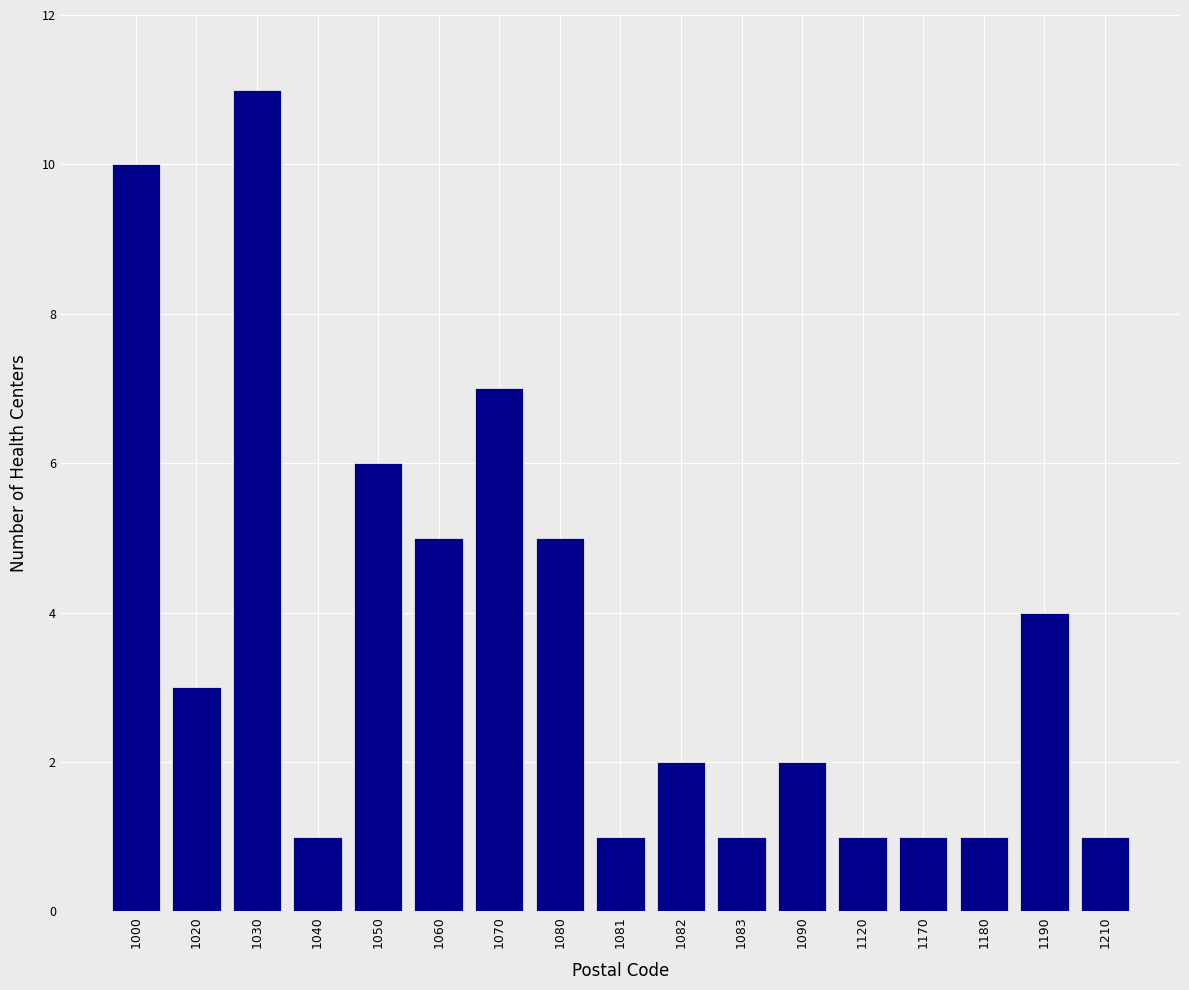

Reading left to right, extract all data points from this chart.

1000=10	1020=3	1030=11	1040=1	1050=6	1060=5	1070=7	1080=5	1081=1	1082=2	1083=1	1090=2	1120=1	1170=1	1180=1	1190=4	1210=1